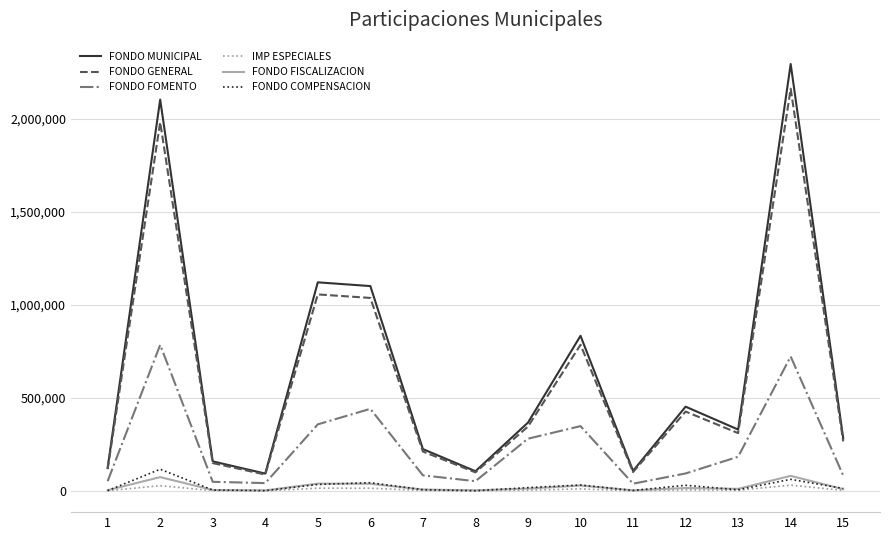

The value of FONDO GENERAL at 13 is 311494. True or false?

True